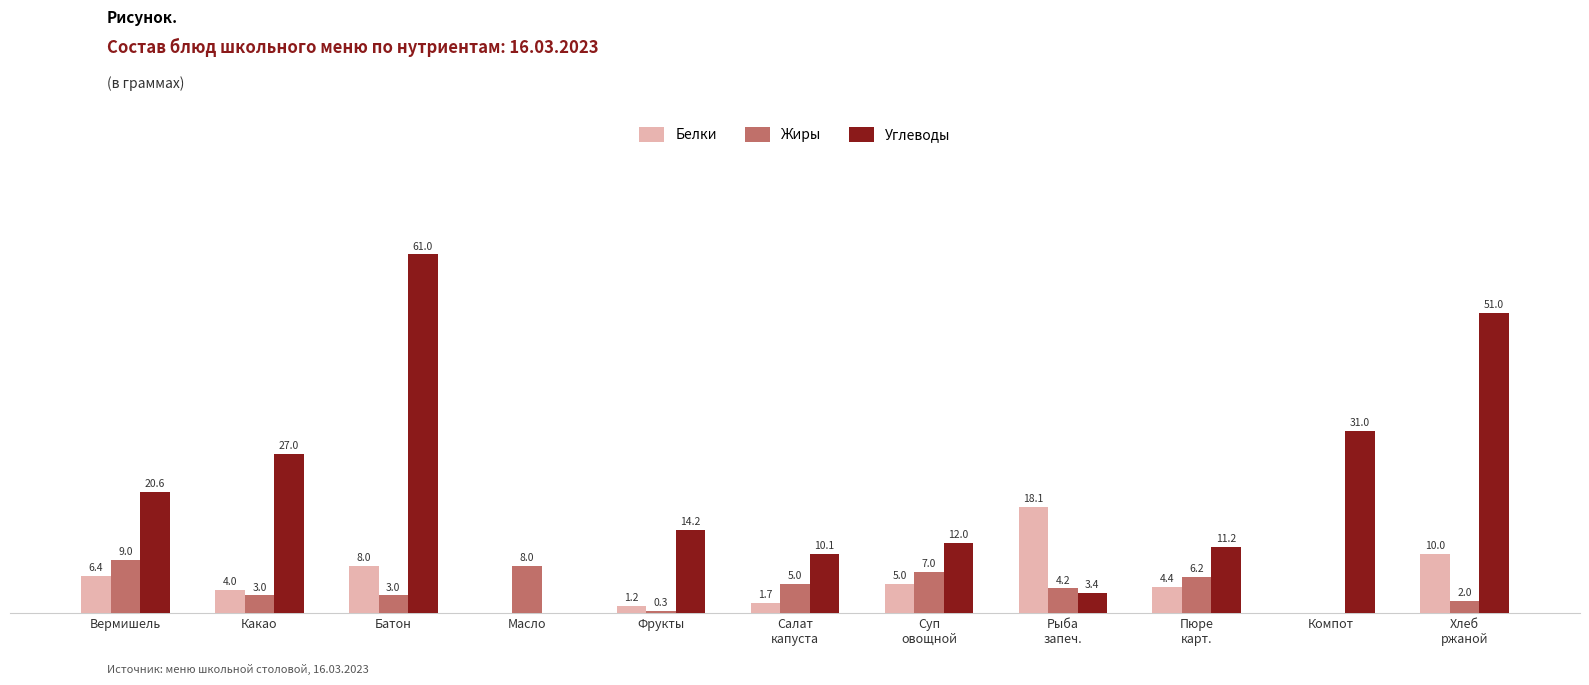

Does the chart contain stacked bars?

No